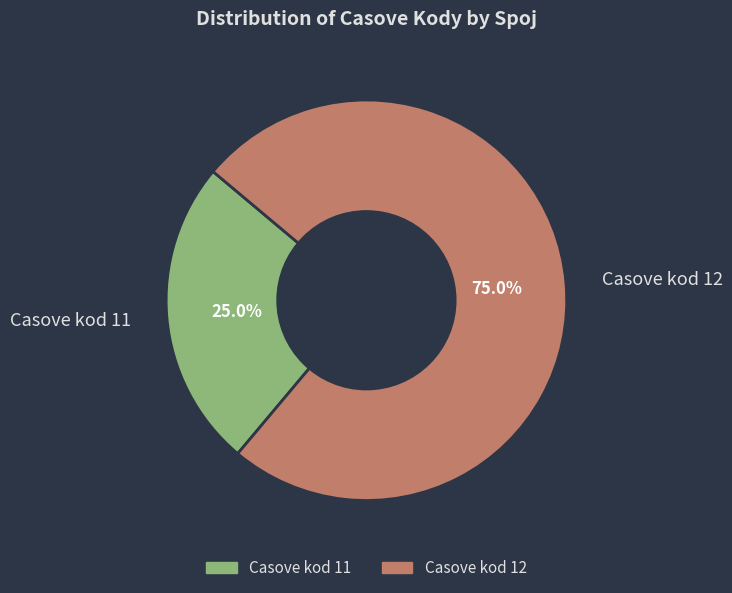

How many slices are in this pie chart?

2